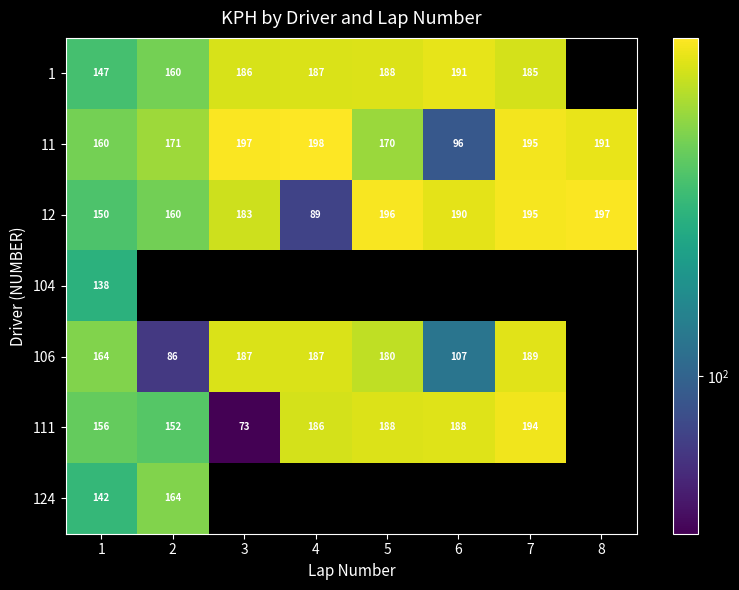

List the labels in order of 12 value, smallest first.

4, 1, 2, 3, 6, 7, 5, 8